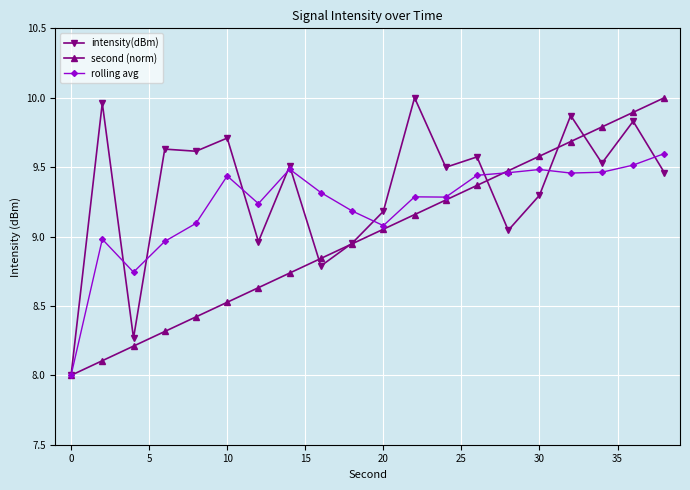

What is the minimum value shown in the chart?

8.0